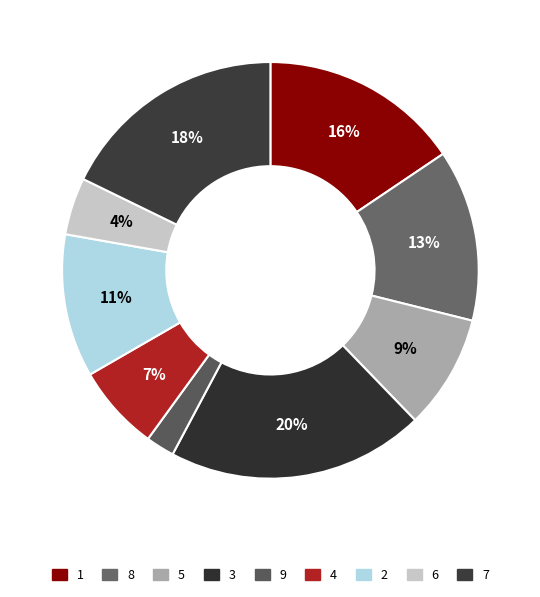

To the nearest percent, what is the average slice percentage?

11%